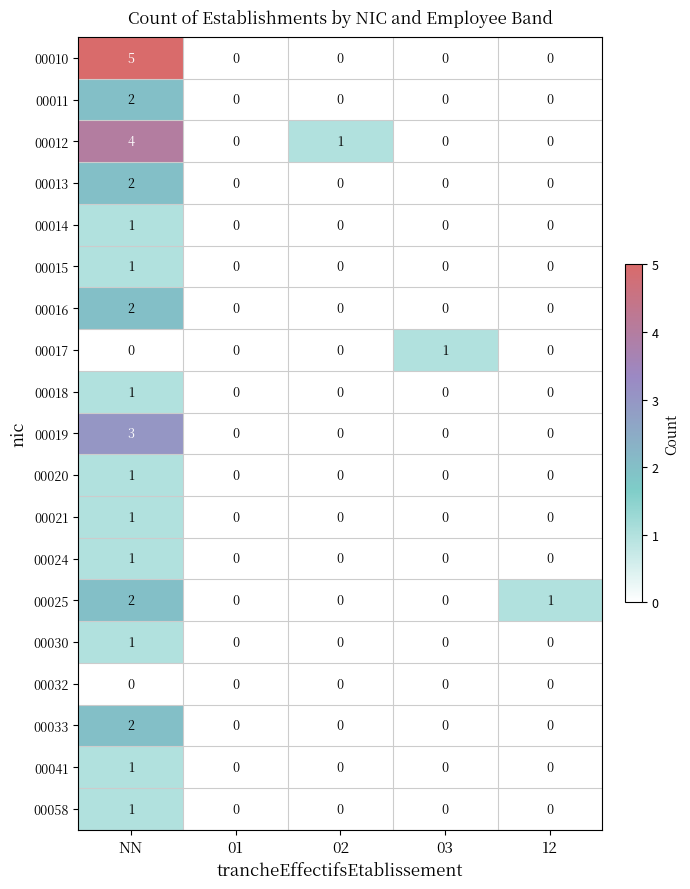

At which category is the sum across all series the highest?

NN